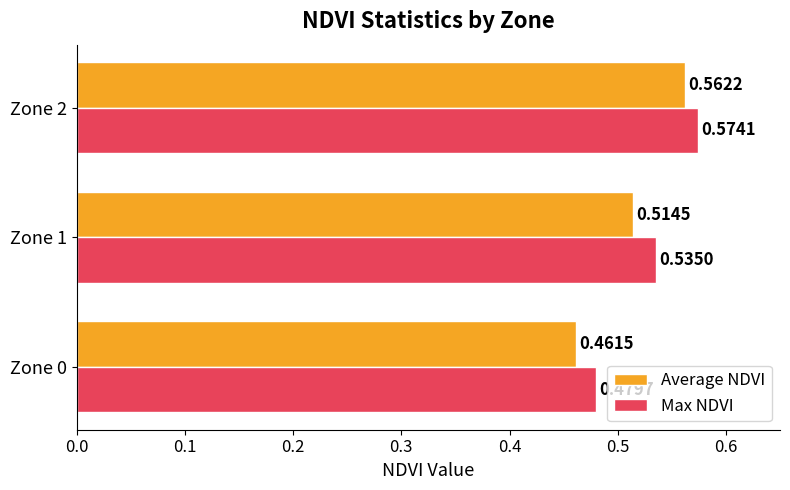

Between Zone 1 and Zone 2, which series saw the biggest shift?

Average NDVI